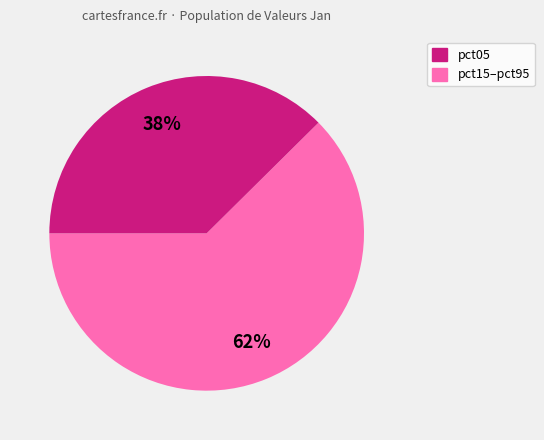

Is there any slice that represents more than half of the pie?

Yes